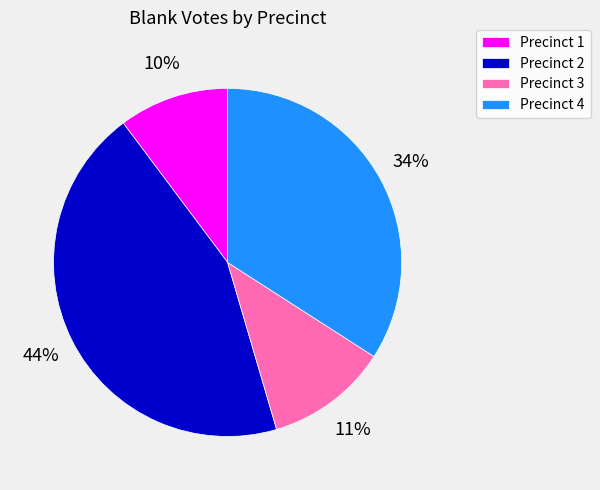

Is the sum of Precinct 3 and Precinct 1 greater than half?

No